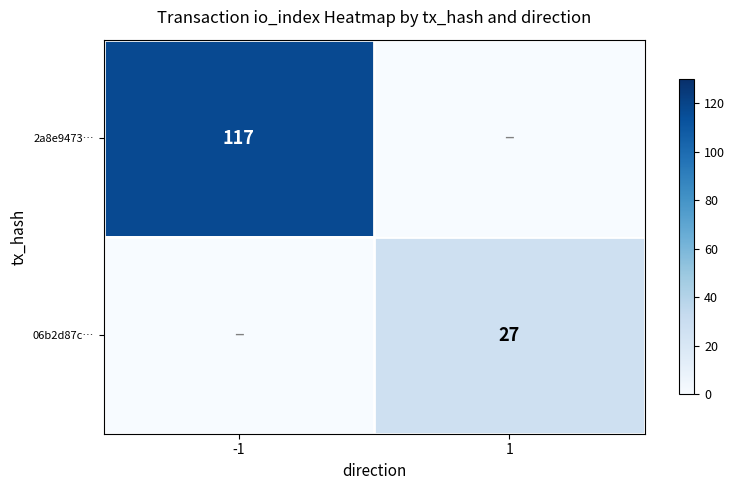

What is the difference between the highest and lowest values at 1?

27